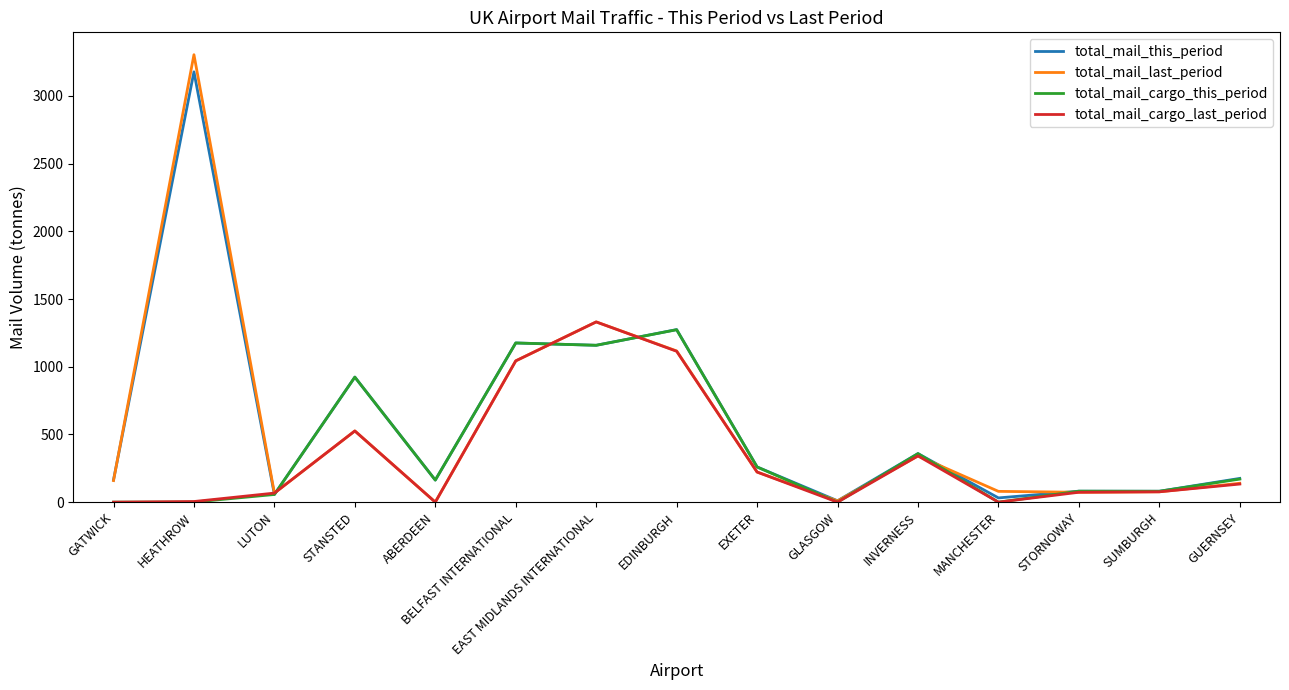

What is the approximate value of total_mail_cargo_last_period at BELFAST INTERNATIONAL?

1043.4